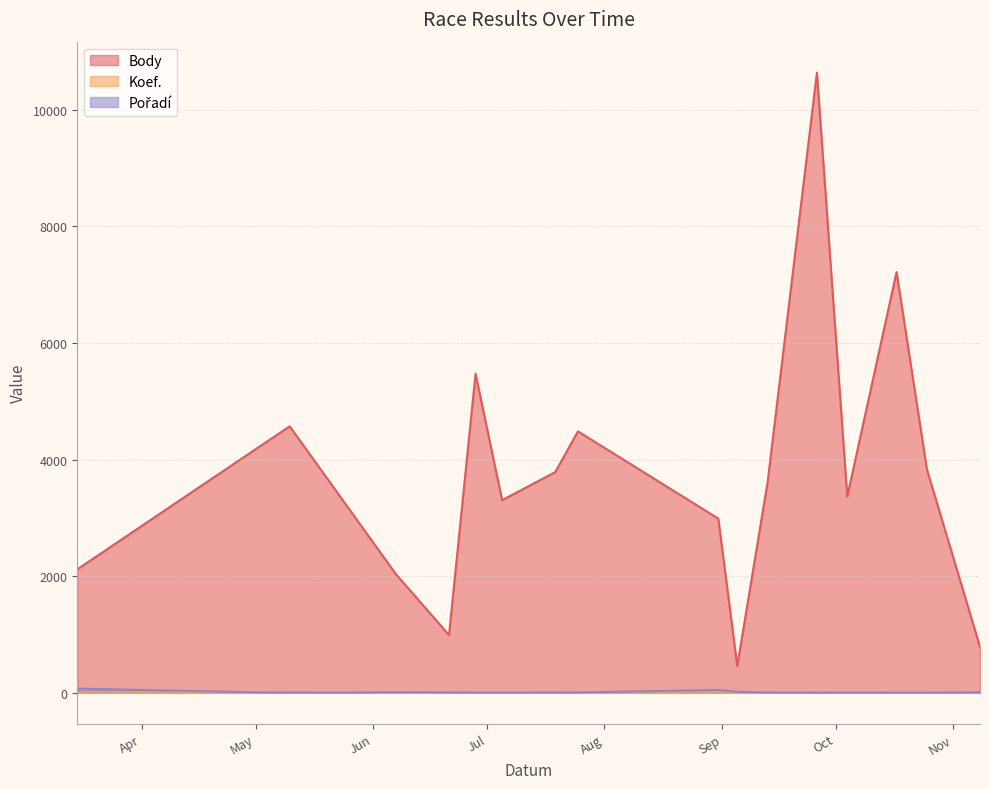

At which category is the sum across all series the highest?

2008-09-26